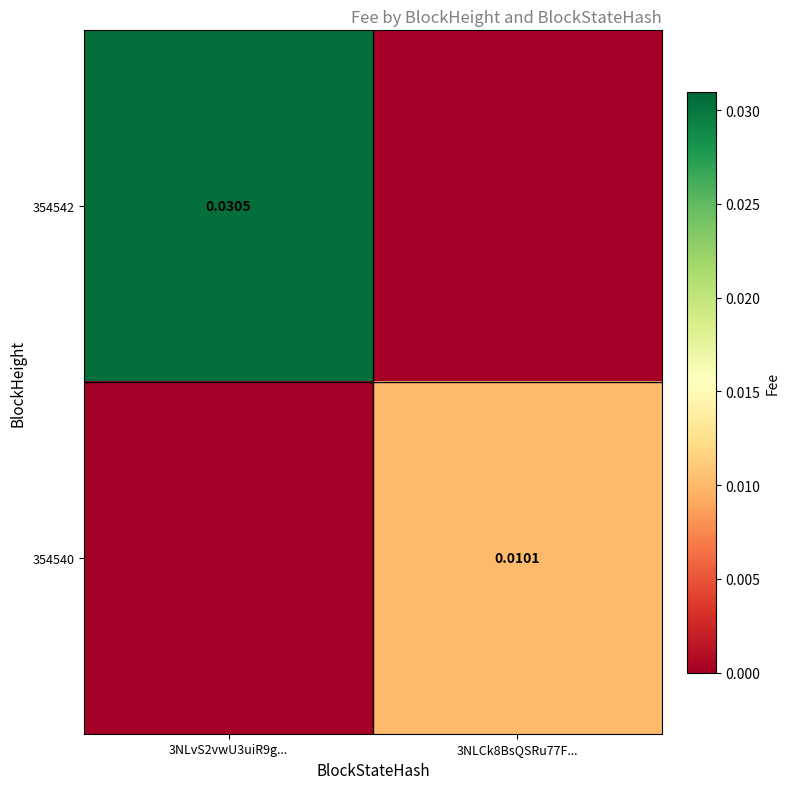

How many series are shown in this chart?

2